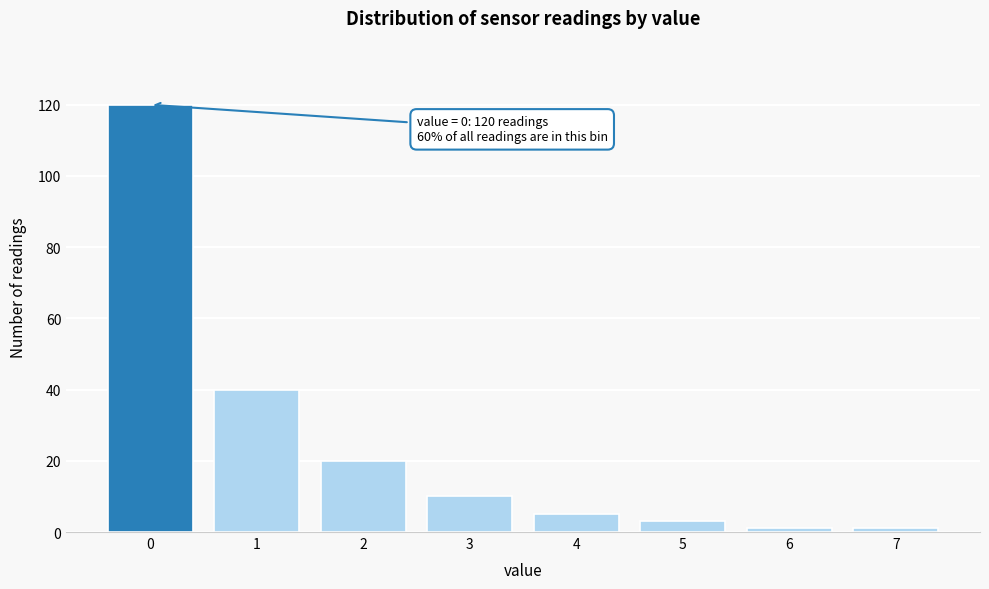

Reading right to left, what are all the values shown in this chart?

1	1	3	5	10	20	40	120